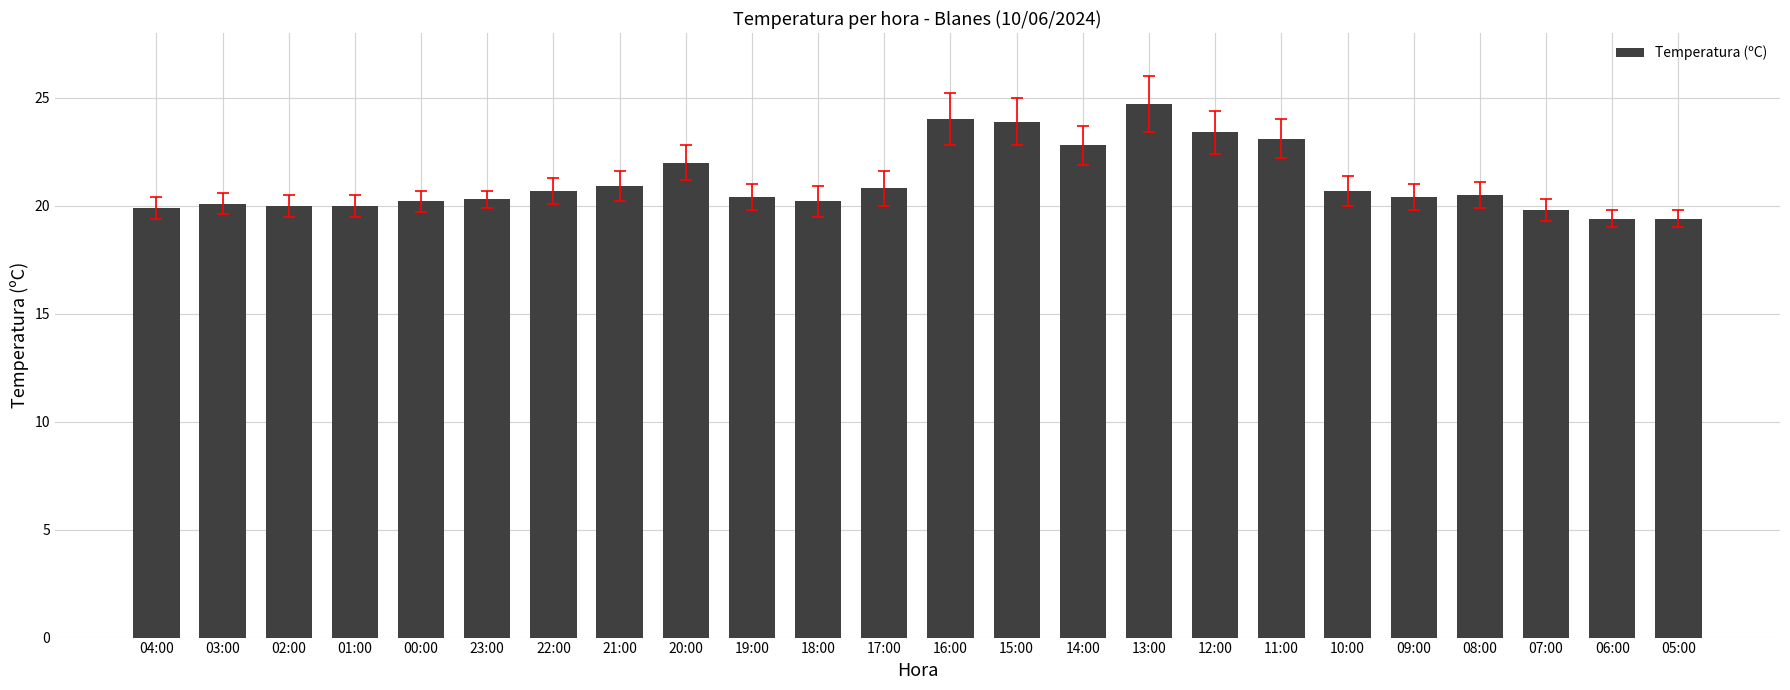

The value at 10:00 is 20.7. True or false?

True